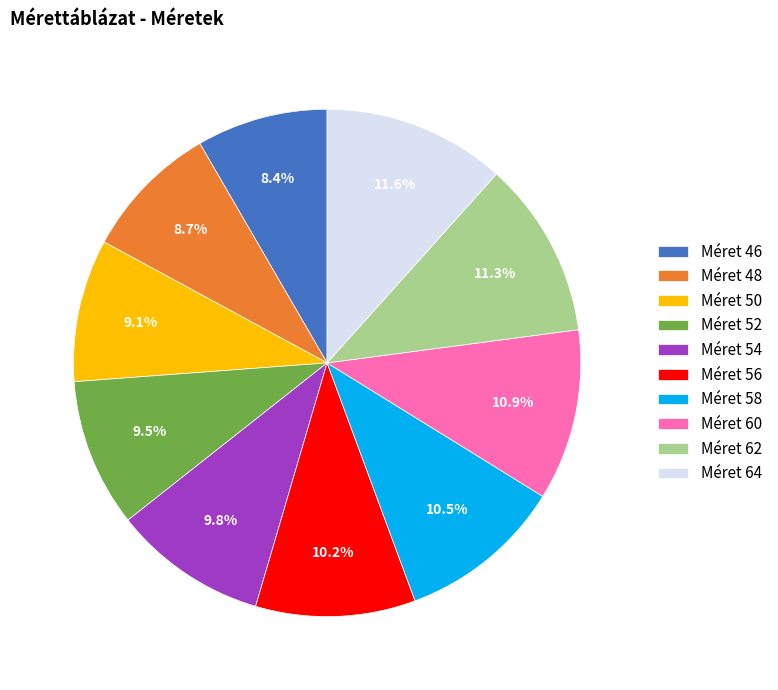

Does any single category account for the majority?

No